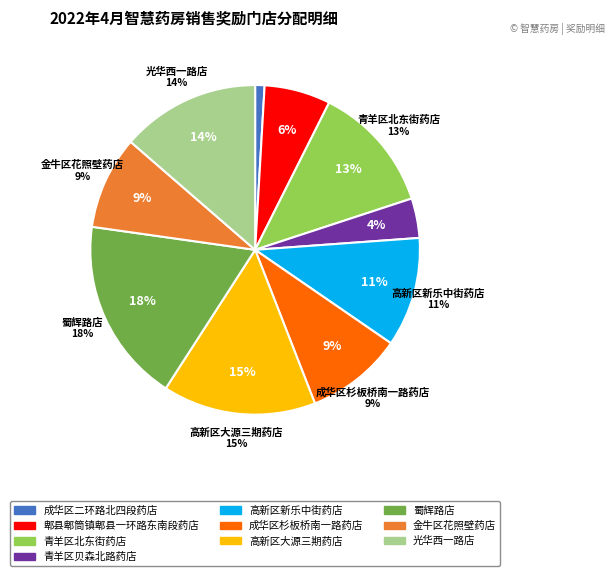

Is it true that 成华区二环路北四段药店 is 1% of the pie?

True